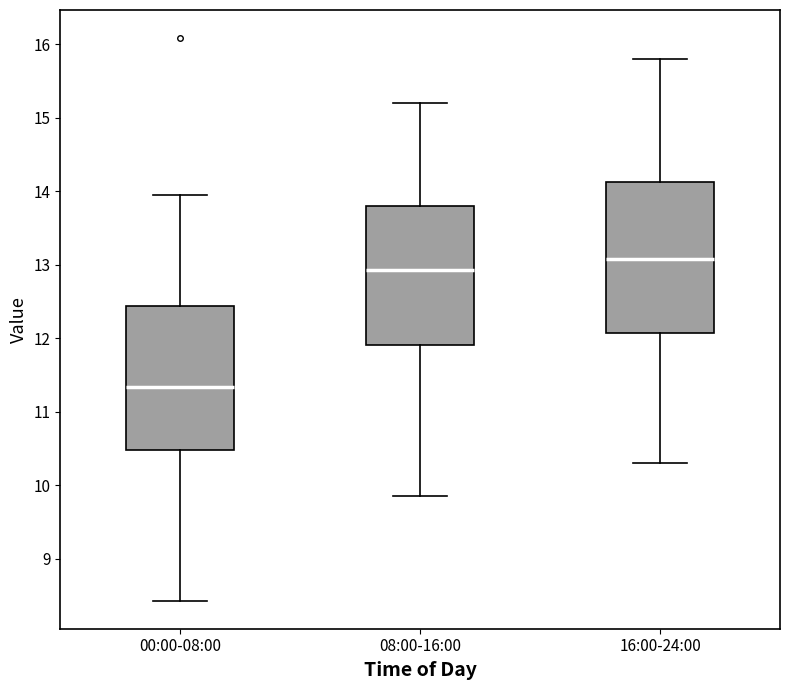

Reading left to right, transcribe this box plot: for each box, give where its median line is, the range the box spans, and where its two whiskers end, as read against the y-axis. The values are not printed on the chart, so give them approximately, as read against the axis.

00:00-08:00: median 11.3, box 10.5 to 12.4, whiskers 8.4 to 14.0
08:00-16:00: median 12.9, box 11.9 to 13.8, whiskers 9.9 to 15.2
16:00-24:00: median 13.1, box 12.1 to 14.1, whiskers 10.3 to 15.8